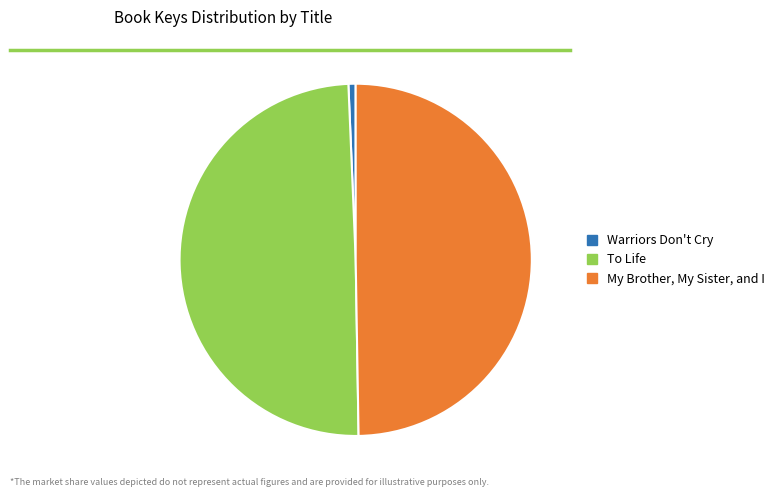

How many slices are in this pie chart?

3